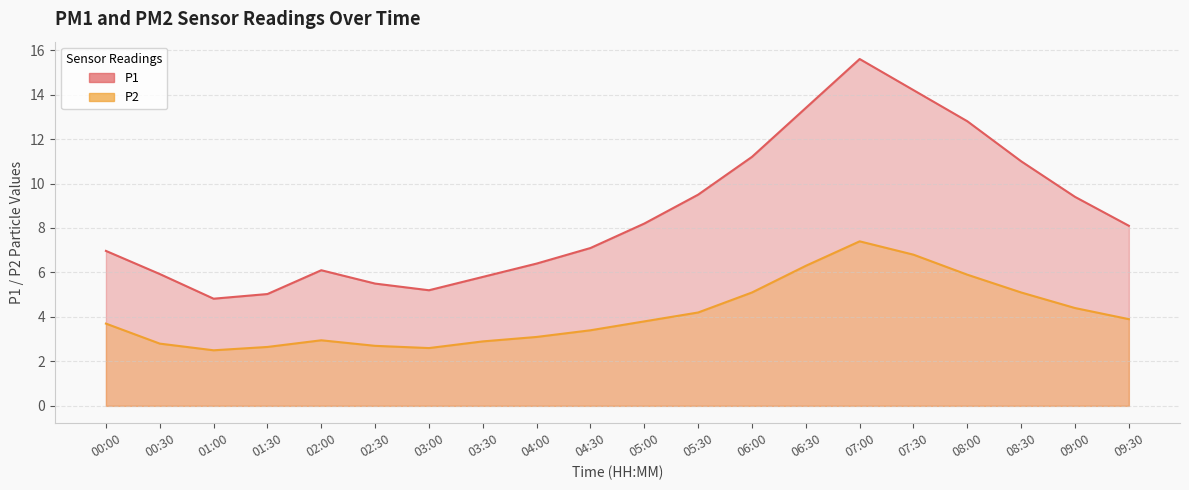

At which category is the sum across all series the highest?

07:00